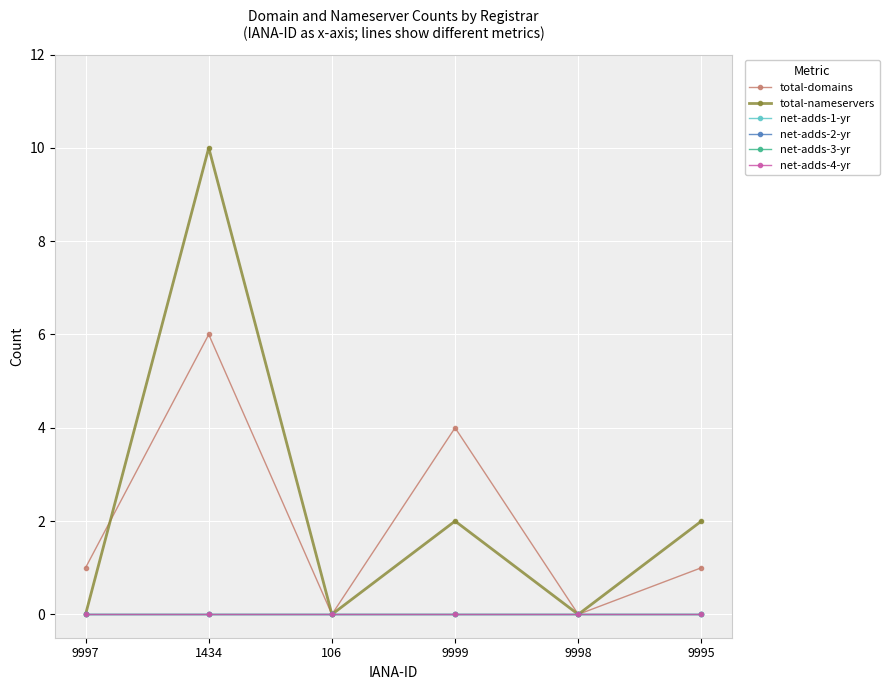

What is the average value of the total-nameservers series?

2